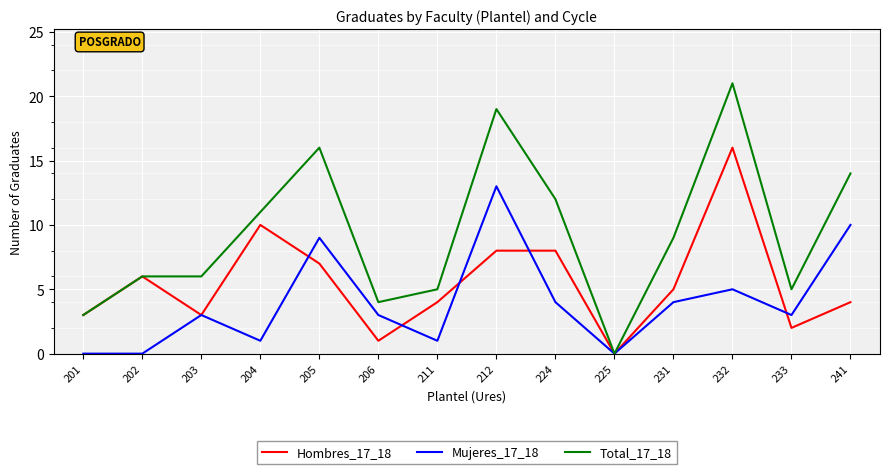

At which label does Hombres_17_18 reach its minimum?

225